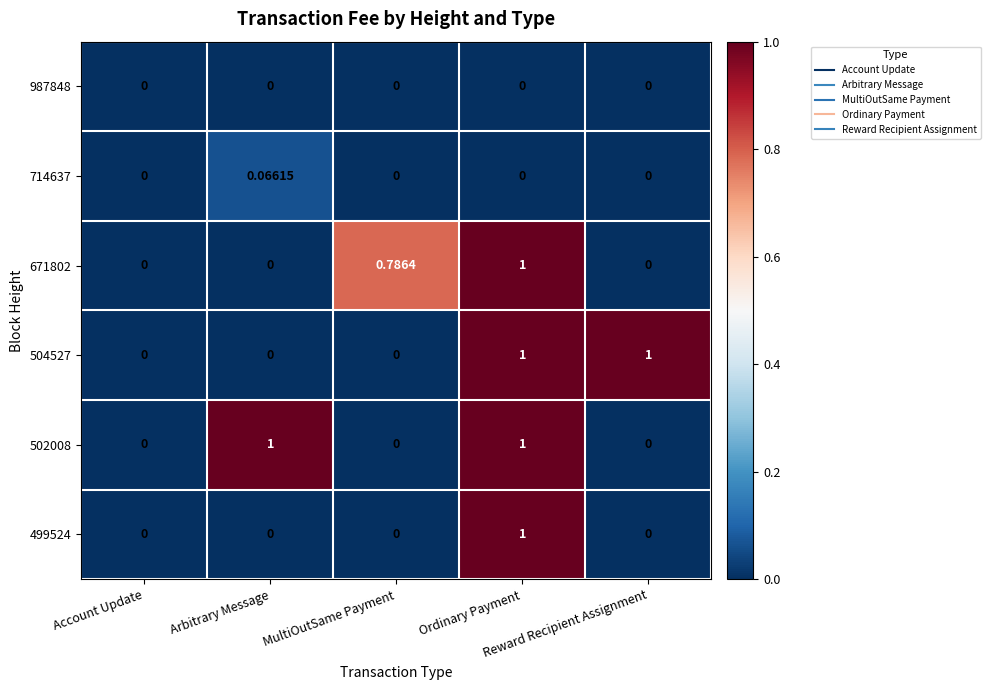

How many distinct data groups are displayed?

6